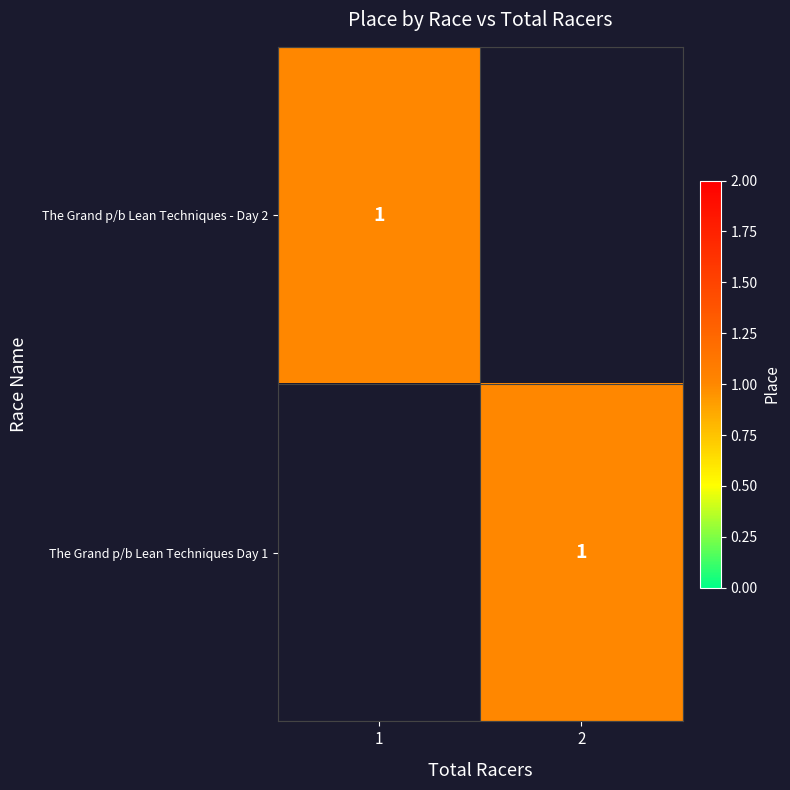

Read the The Grand p/b Lean Techniques Day 1 value at Total Racers.

2